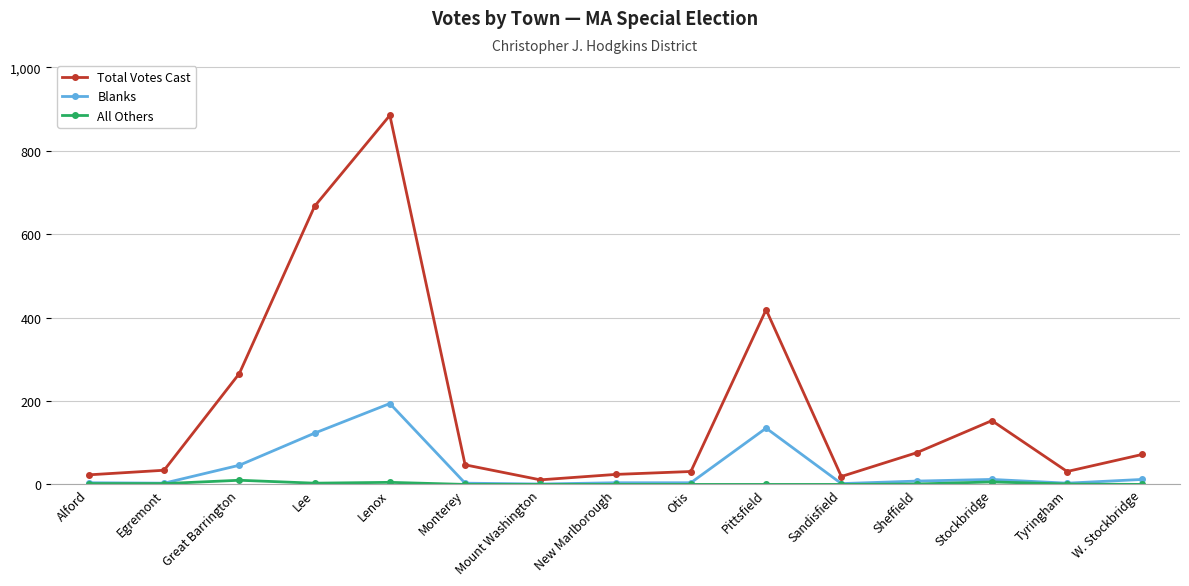

Which series has the largest total across all categories?

Total Votes Cast